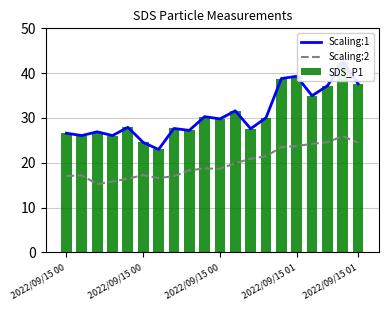

Rank the series by their maximum value, from lowest to highest.

Scaling:2, Scaling:1, SDS_P1